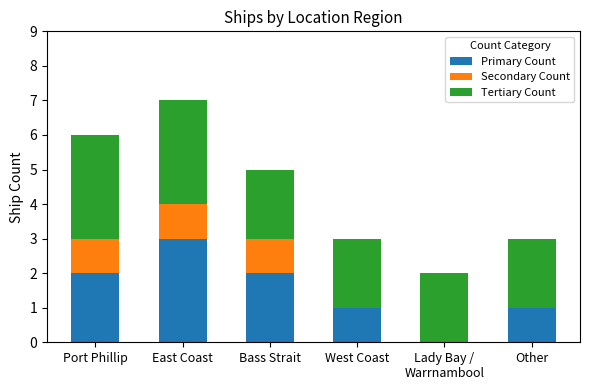

The Primary Count series shows 3 at Port Phillip. True or false?

False